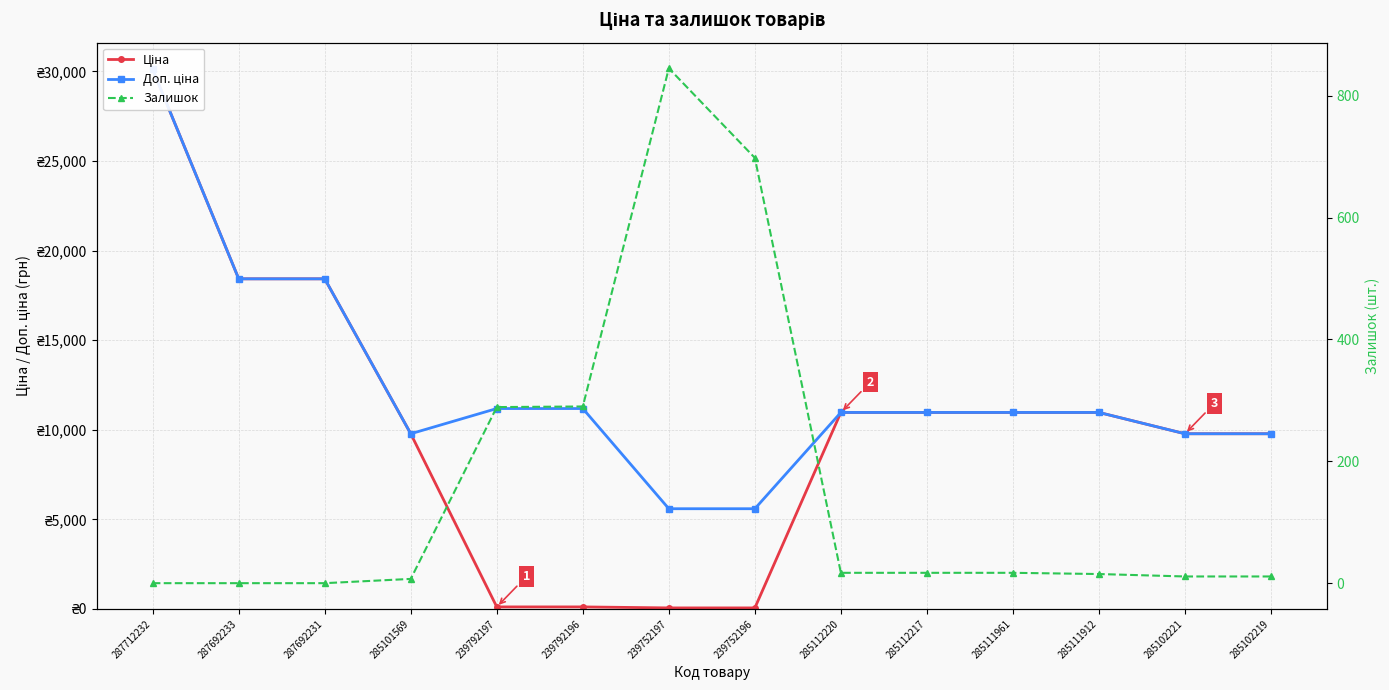

How many values in the Залишок series are below 17?

7